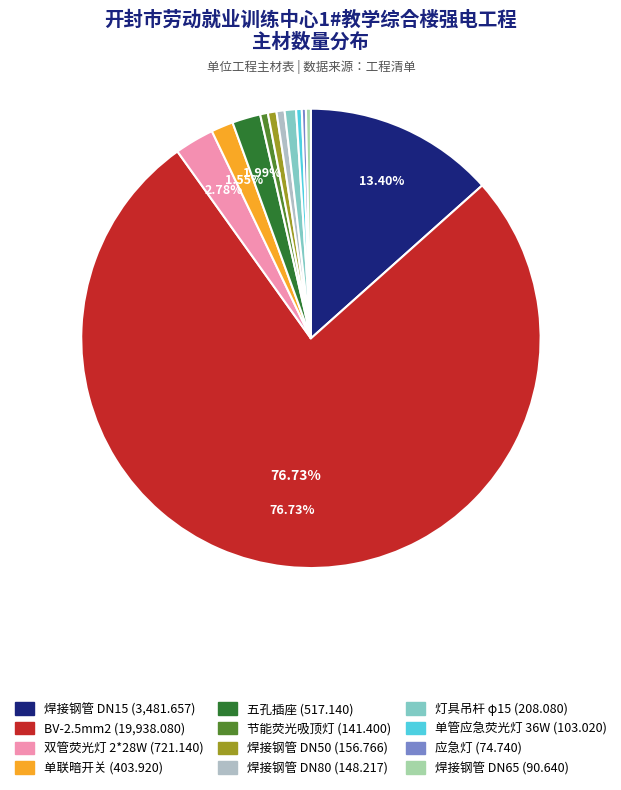

Does any single category account for the majority?

Yes